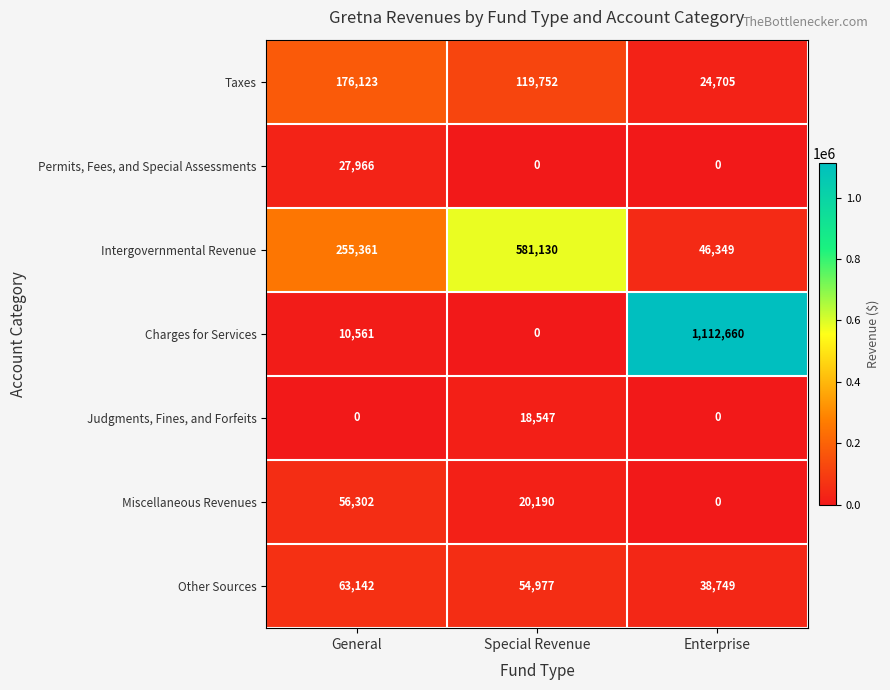

Between General and Special Revenue, which series saw the biggest shift?

Intergovernmental Revenue